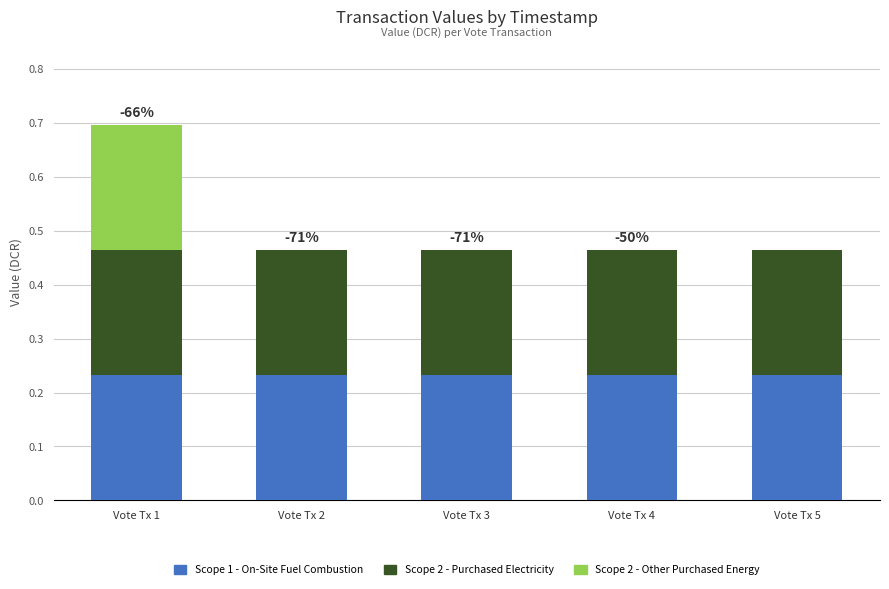

What is the sum of the Scope 1 - On-Site Fuel Combustion values at Vote Tx 1 and Vote Tx 5?

0.5